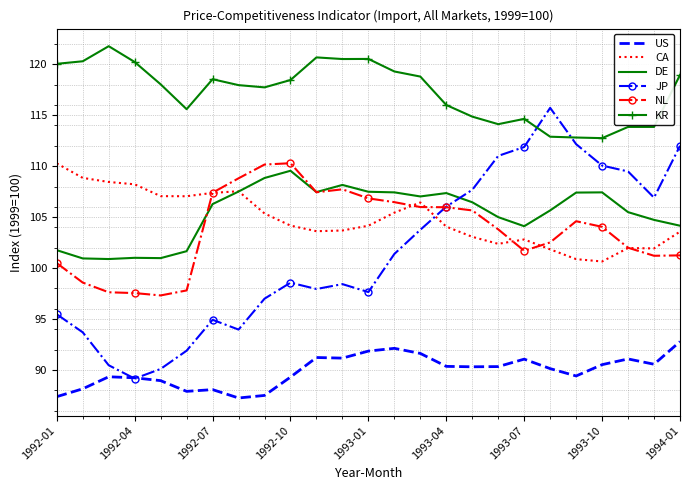

True or false: US and CA intersect in this chart.

False